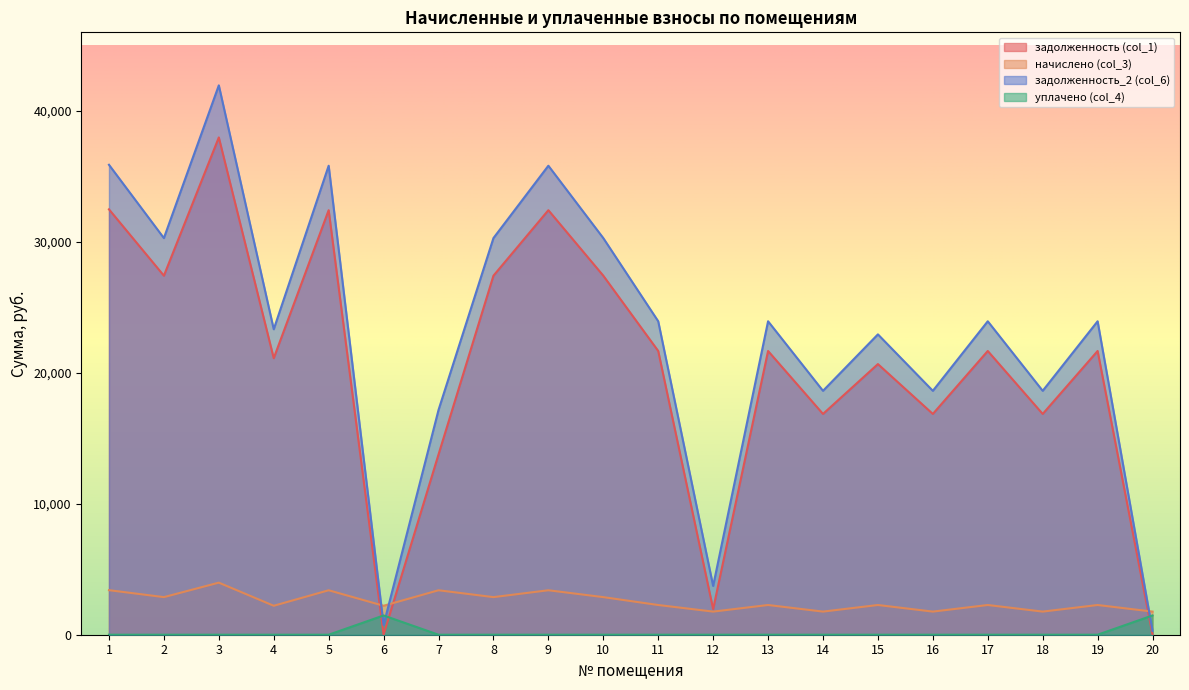

What is the difference between the highest and lowest values at 13?

23936.0